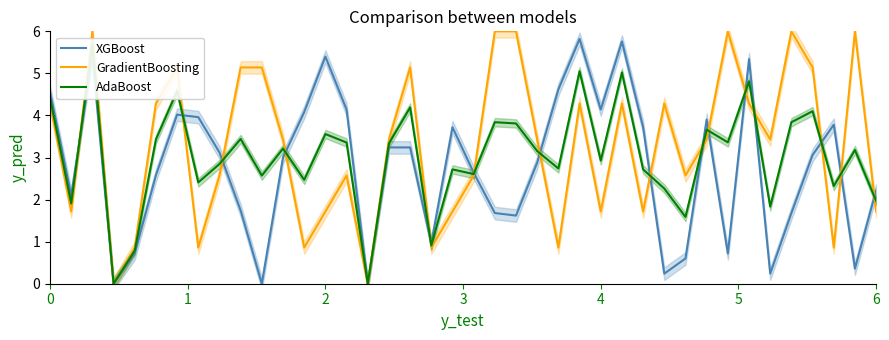

Which series has the largest range (max minus min)?

GradientBoosting